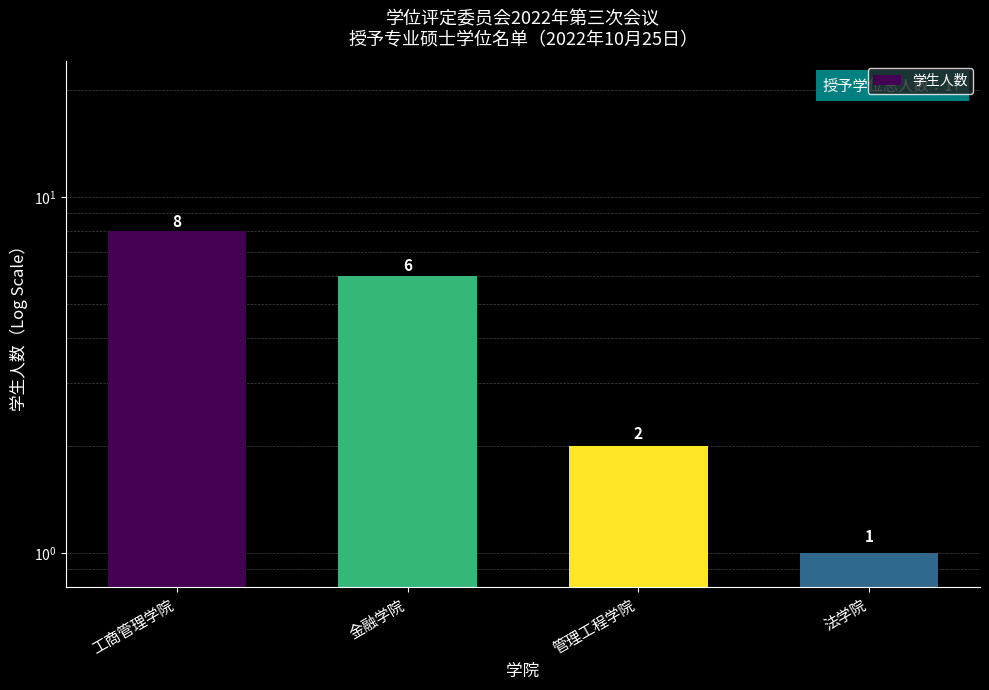

Is it true that the value at 金融学院 is 8?

False